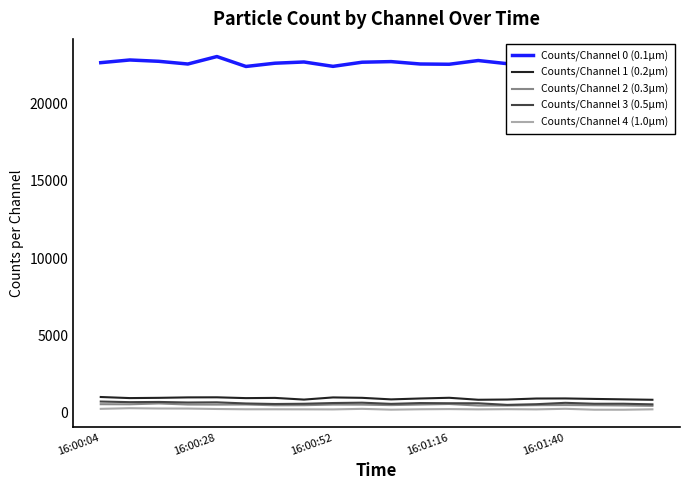

True or false: Counts/Channel 3 (0.5µm) and Counts/Channel 4 (1.0µm) cross at least once.

False